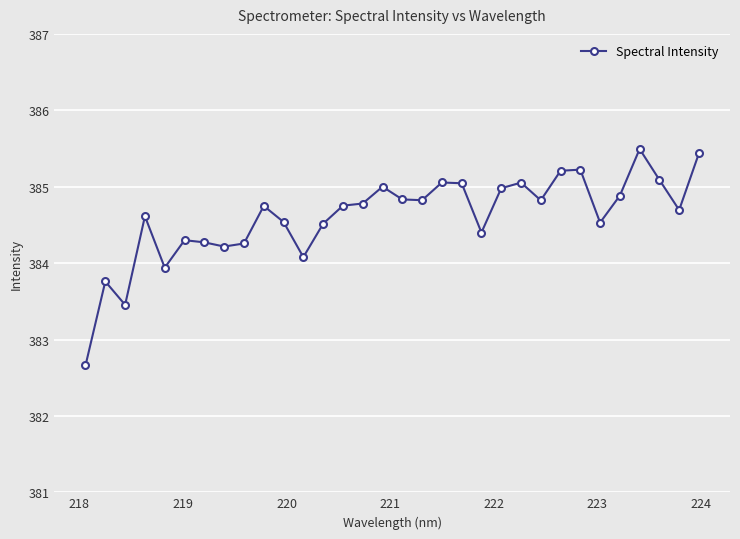

True or false: the data has more than 1 interior local peaks.

True